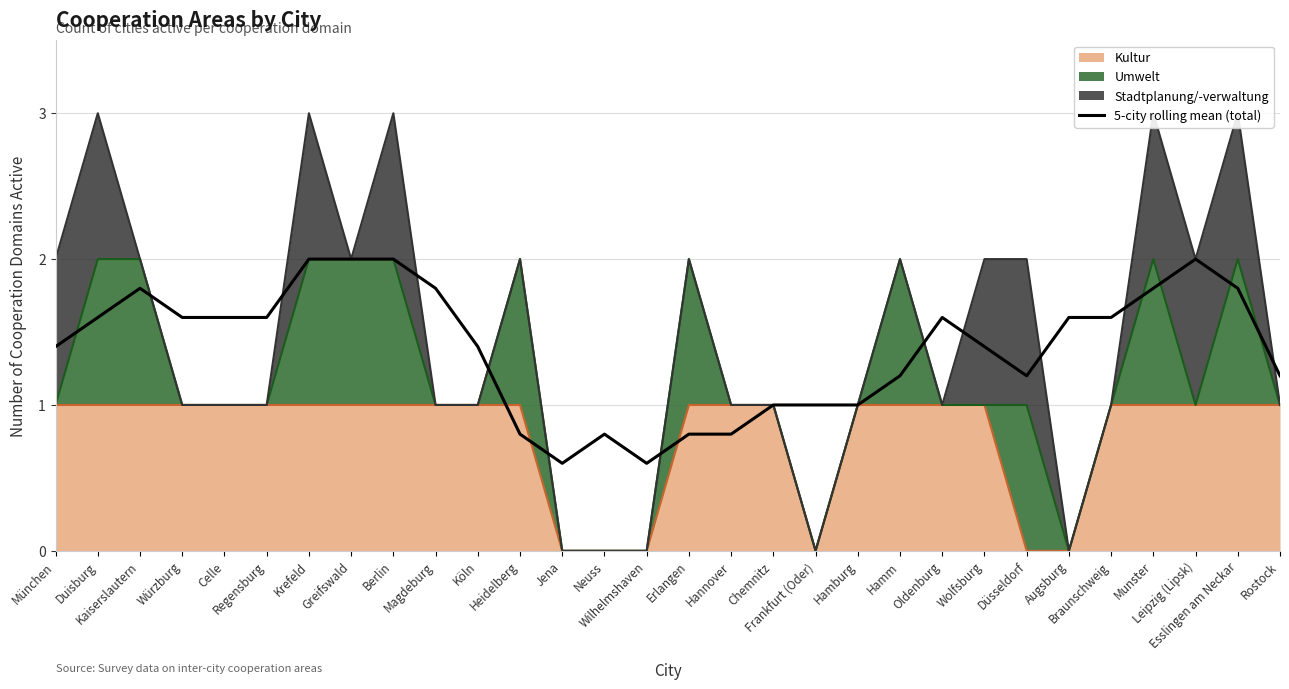

What is the label of the 11th point from the right?

Hamburg